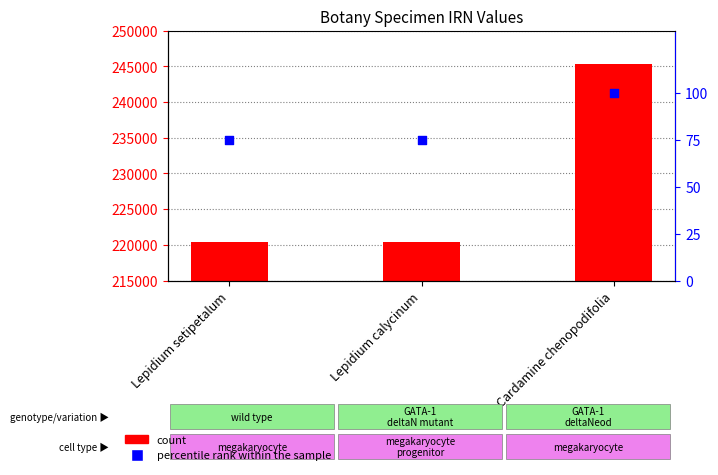

What are all the series names shown in the legend?

count, percentile rank within the sample